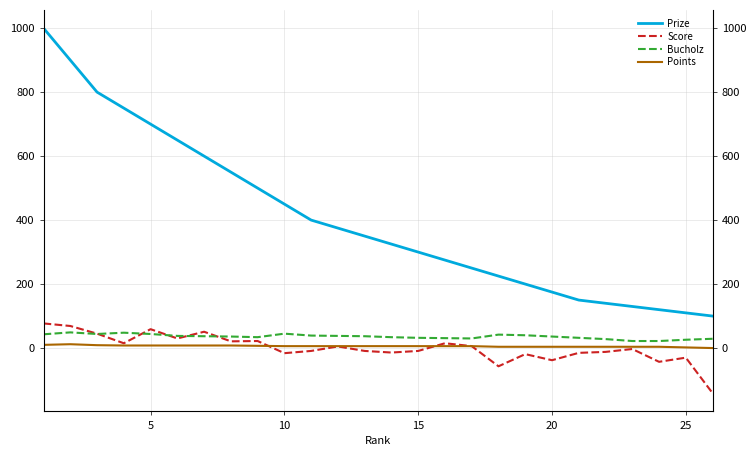

What is the value of the Score point at the 12th from the left?

5